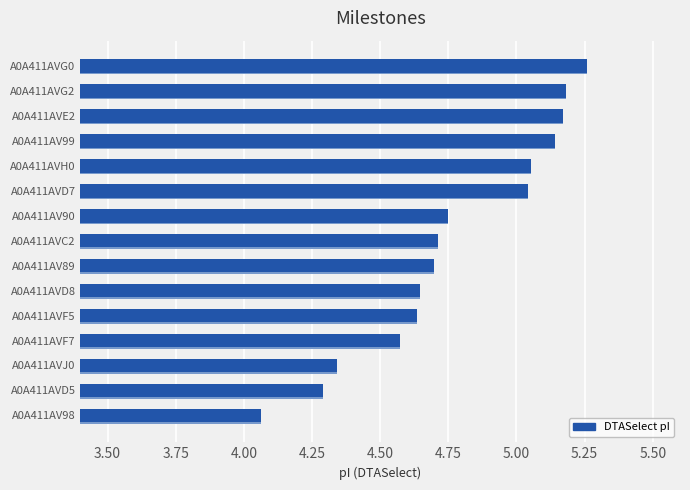

What is the difference between the maximum and second lowest values?

1.0